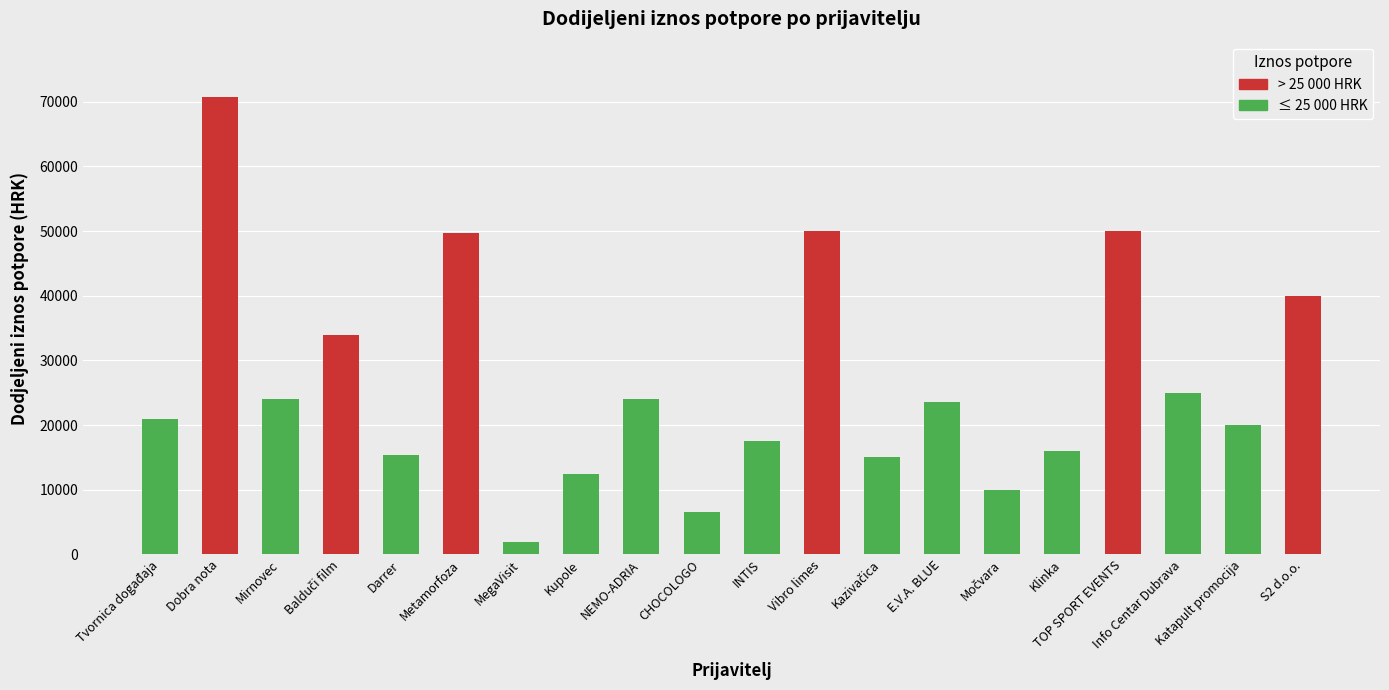

What is the label of the 20th bar from the left?

S2 d.o.o.